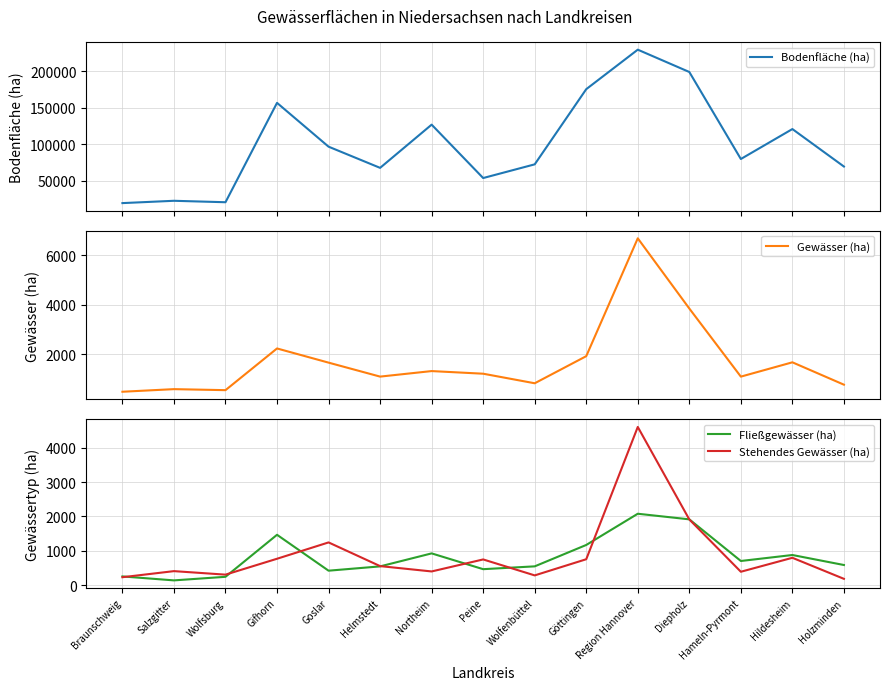

Reading right to left, transcribe all the data shown in this chart.

Bodenfläche (ha): 69427	120834	79754	199102	229713	175541	72432	53650	126877	67613	96671	156757	20462	22449	19270
Gewässer (ha): 774	1677	1099	3848	6682	1925	831	1217	1323	1100	1664	2236	553	594	489
Fließgewässer (ha): 586	877	703	1914	2077	1169	547	465	924	546	421	1465	243	139	254
Stehendes Gewässer (ha): 184	796	390	1911	4601	754	284	748	399	554	1243	768	306	408	231